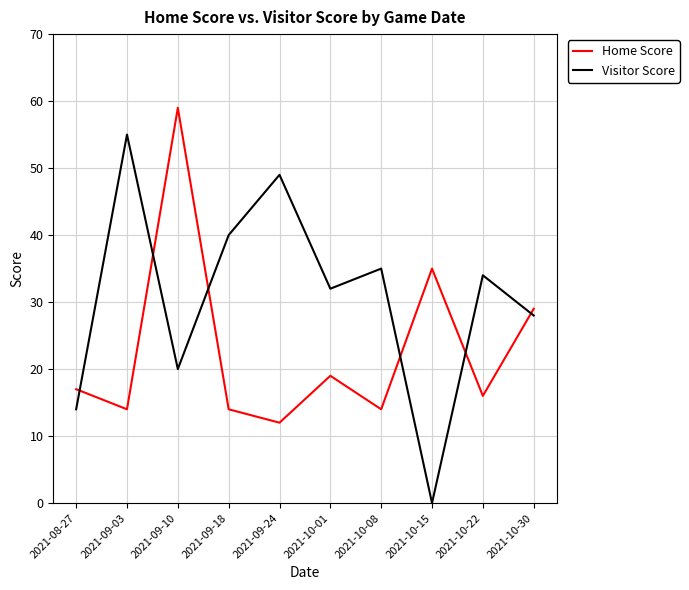

What is the average value of the Home Score series?

23